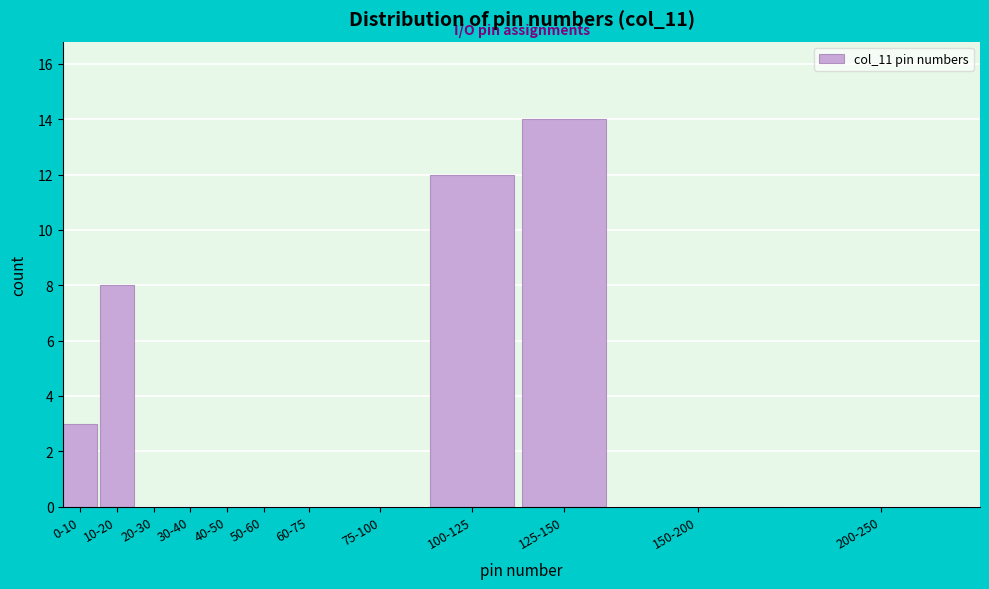

Reading left to right, transcribe all the data shown in this chart.

0-10=3	10-20=8	20-30=0	30-40=0	40-50=0	50-60=0	60-75=0	75-100=0	100-125=12	125-150=14	150-200=0	200-250=0